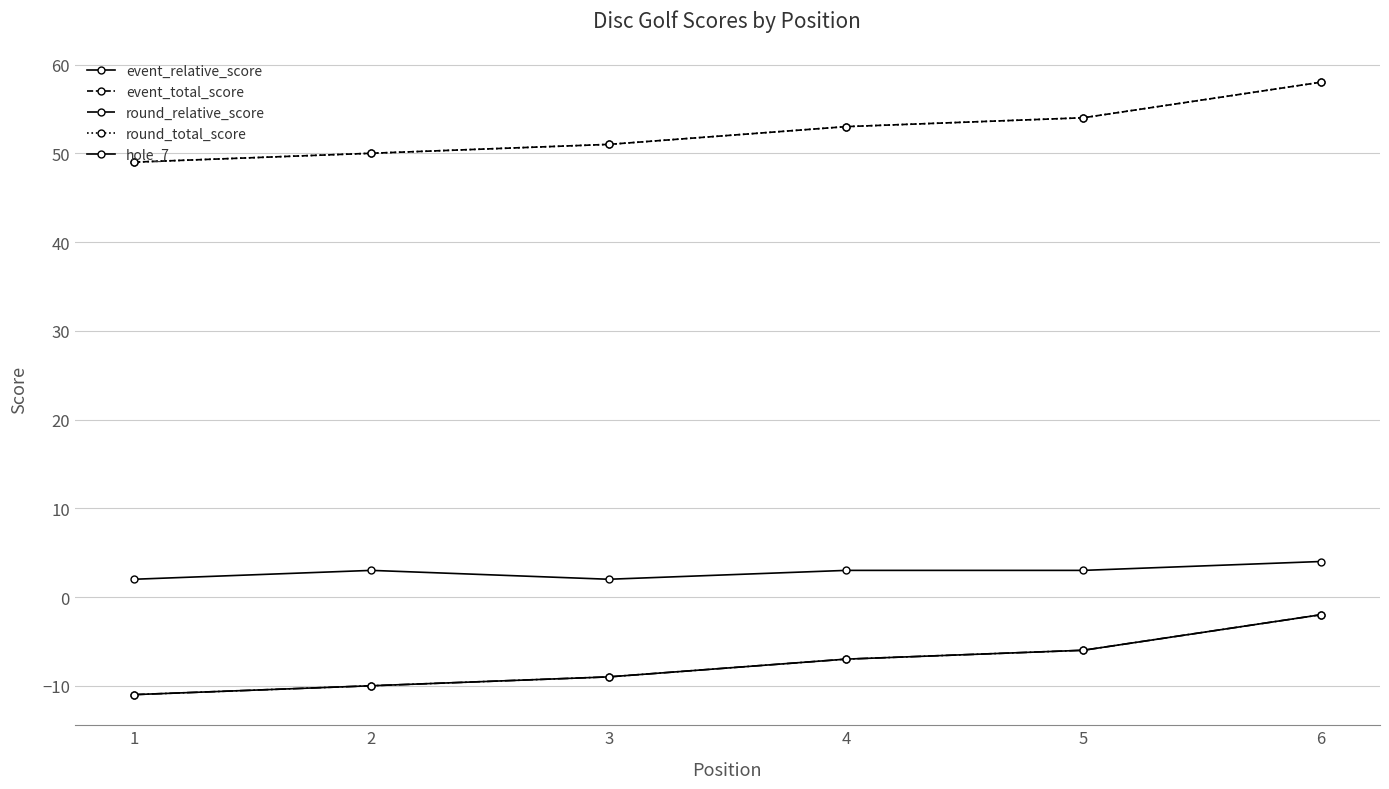

Does the chart have visible grid lines?

Yes